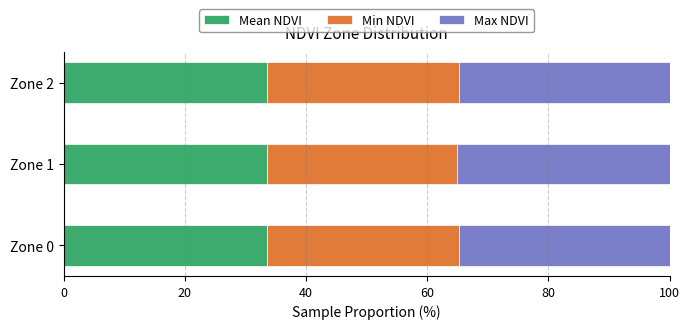

The value of Mean NDVI at Zone 2 is 50.2. True or false?

False